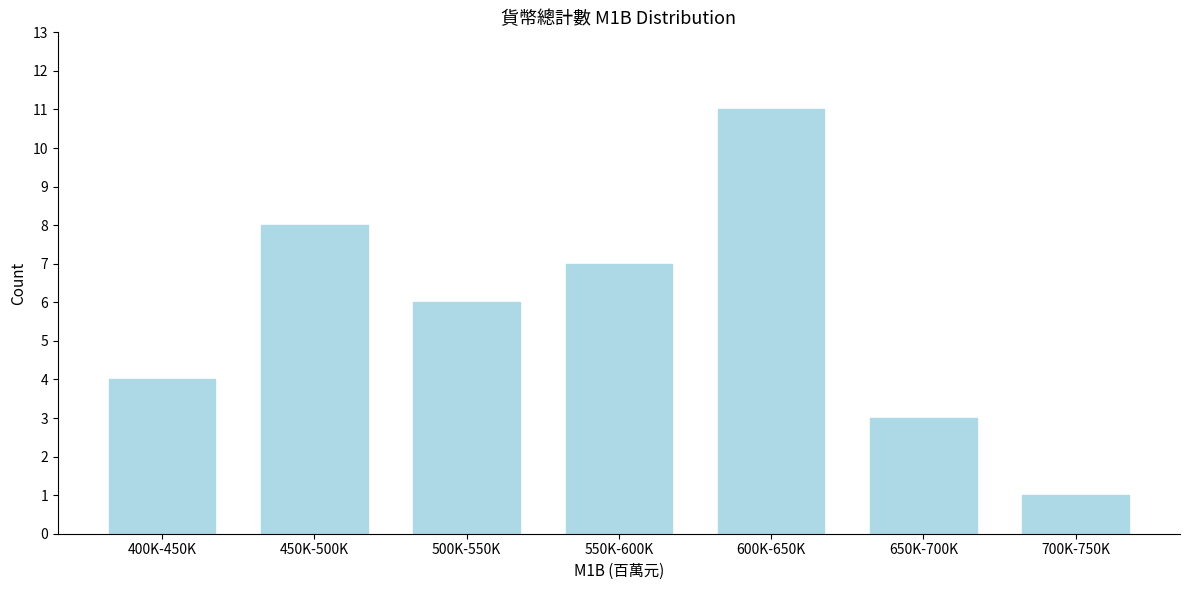

Reading left to right, what are all the values shown in this chart?

400K-450K=4	450K-500K=8	500K-550K=6	550K-600K=7	600K-650K=11	650K-700K=3	700K-750K=1